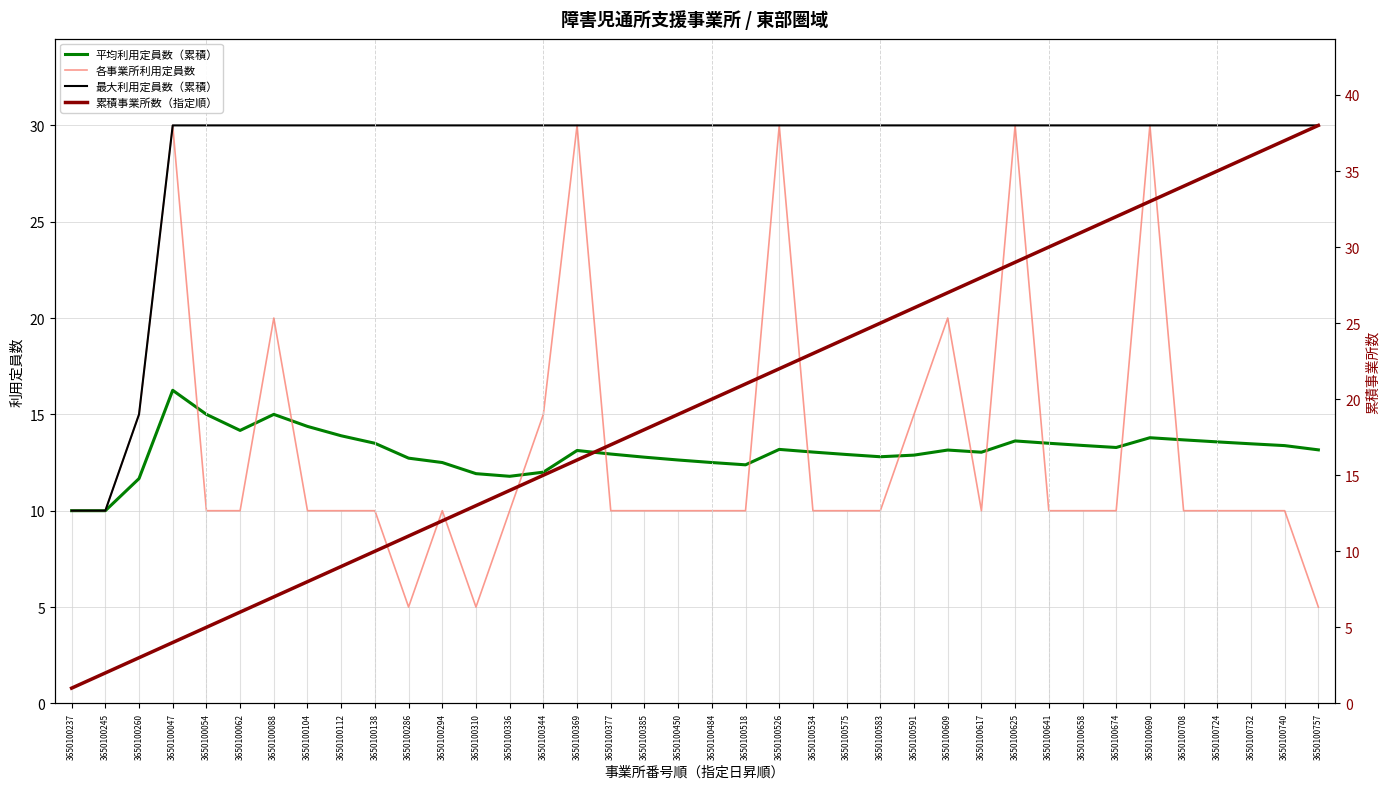

What is the label of the 17th point from the left?

3650100377